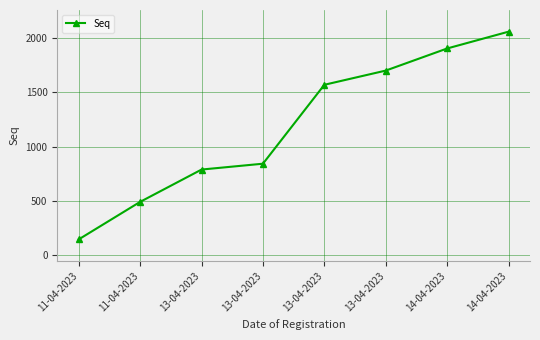

Reading left to right, transcribe all the data shown in this chart.

144	490	788	842	1570	1701	1905	2060